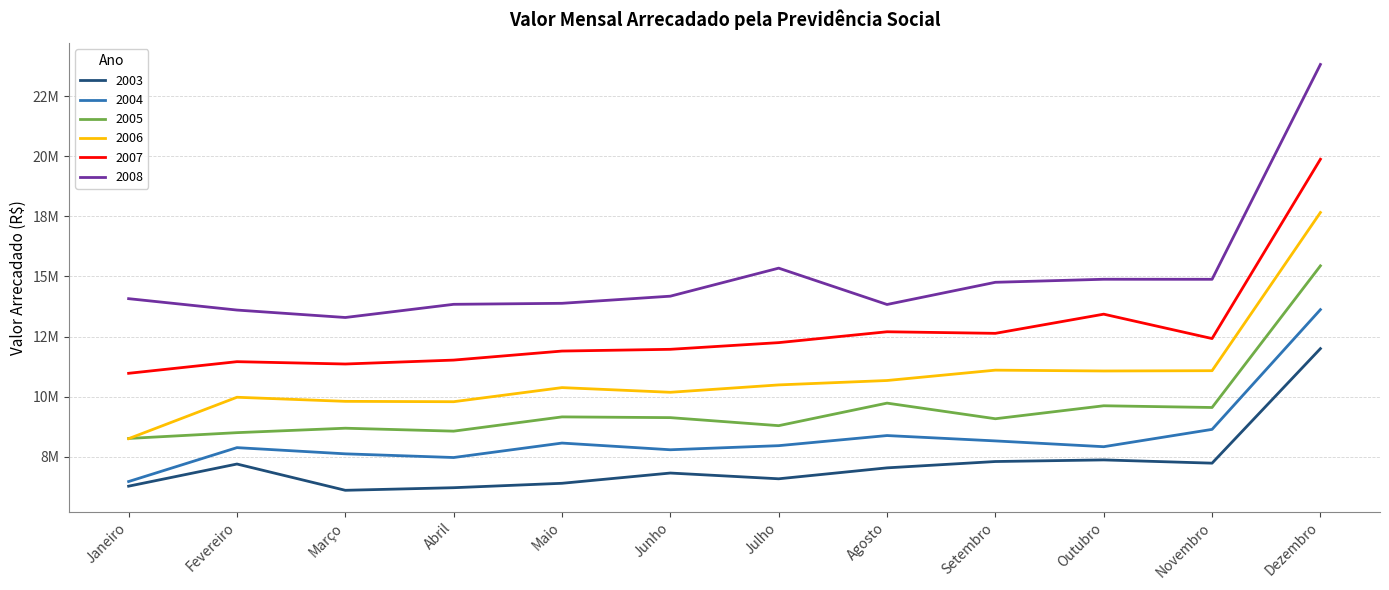

What is the value of the 2007 point at the 2nd from the left?

11454994